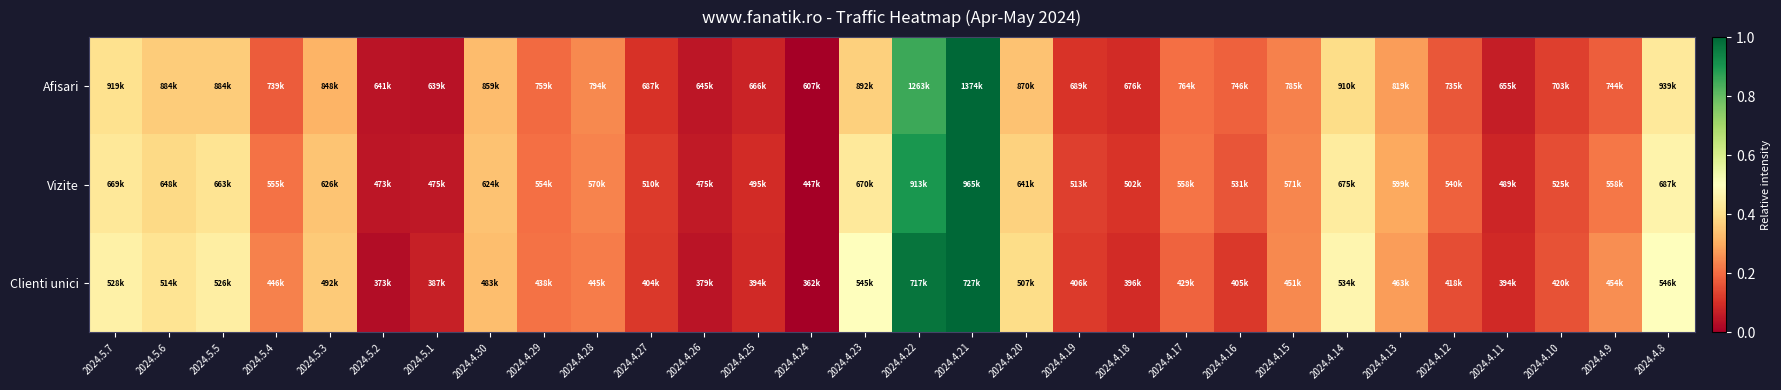

How many series are shown in this chart?

3